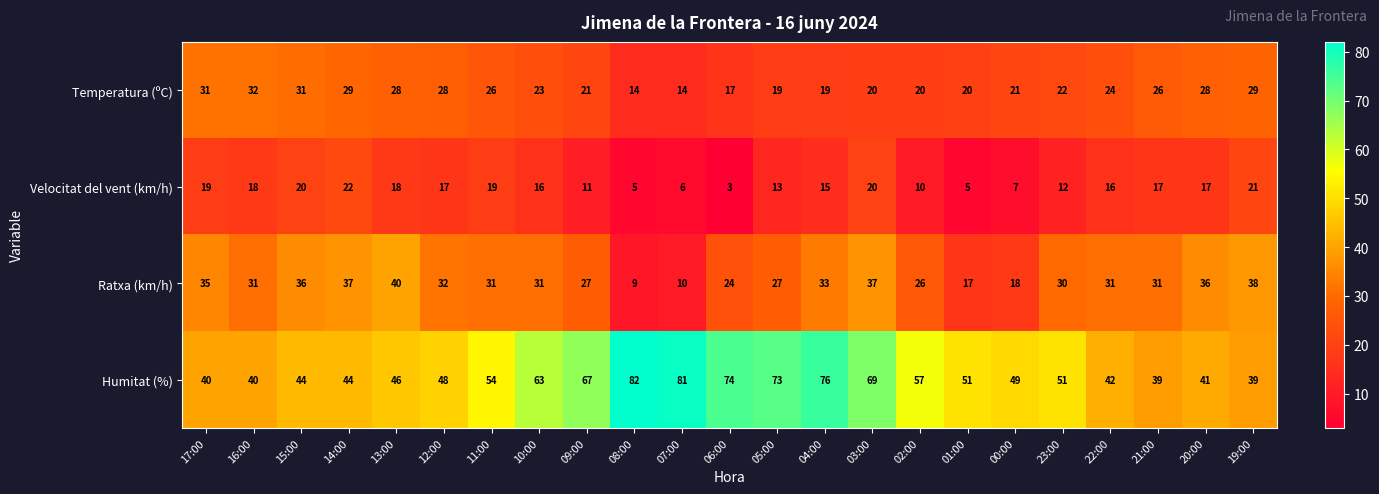

What is the difference between the maximum and minimum values in the Ratxa (km/h) series?

31